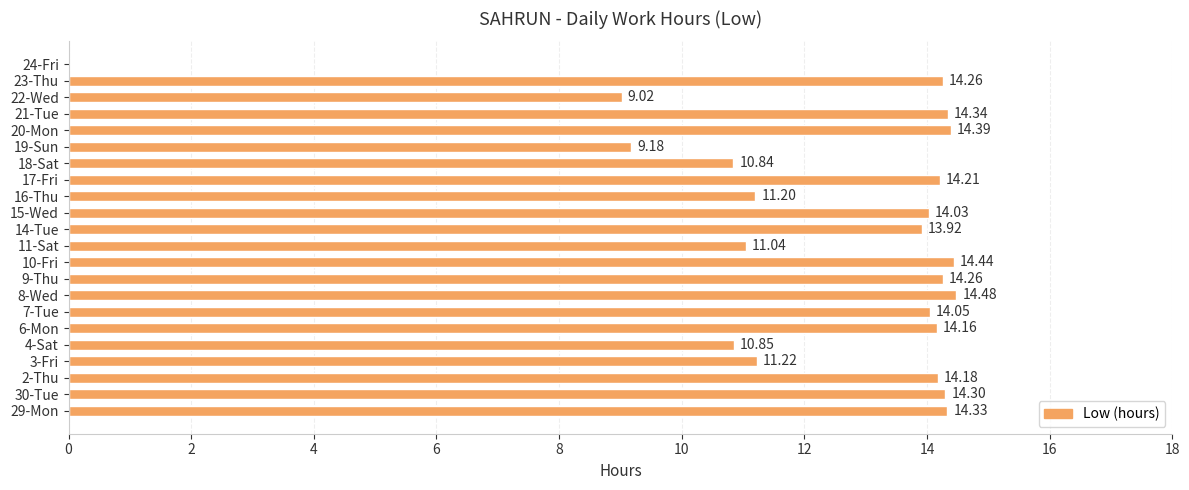

What is the change in value from 17-Fri to 24-Fri?

-14.2